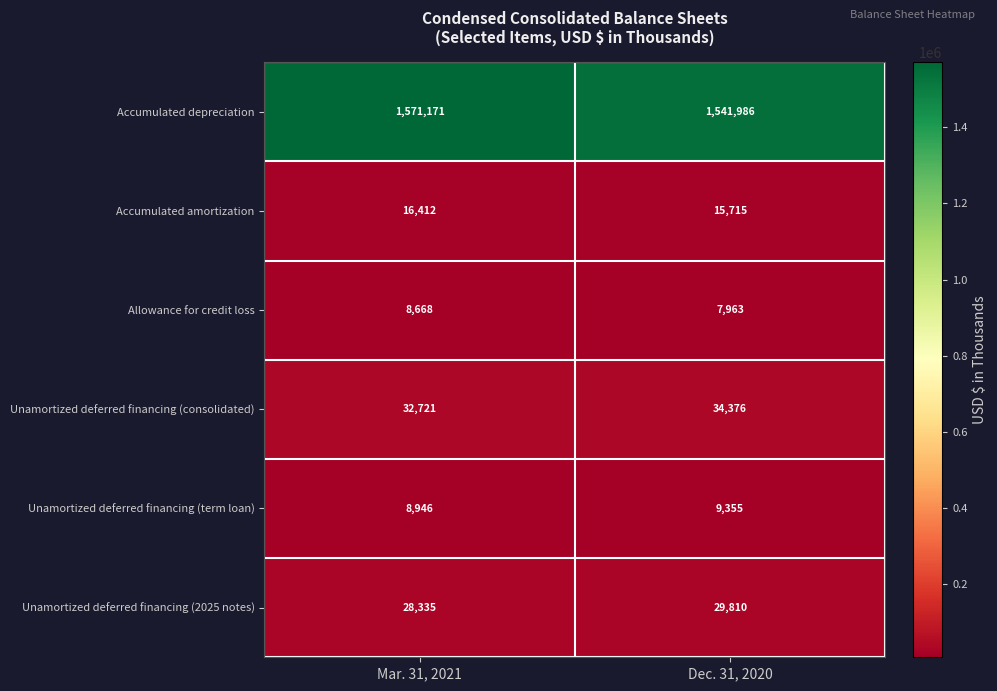

What is the total value across all series at Dec. 31, 2020?

1639205